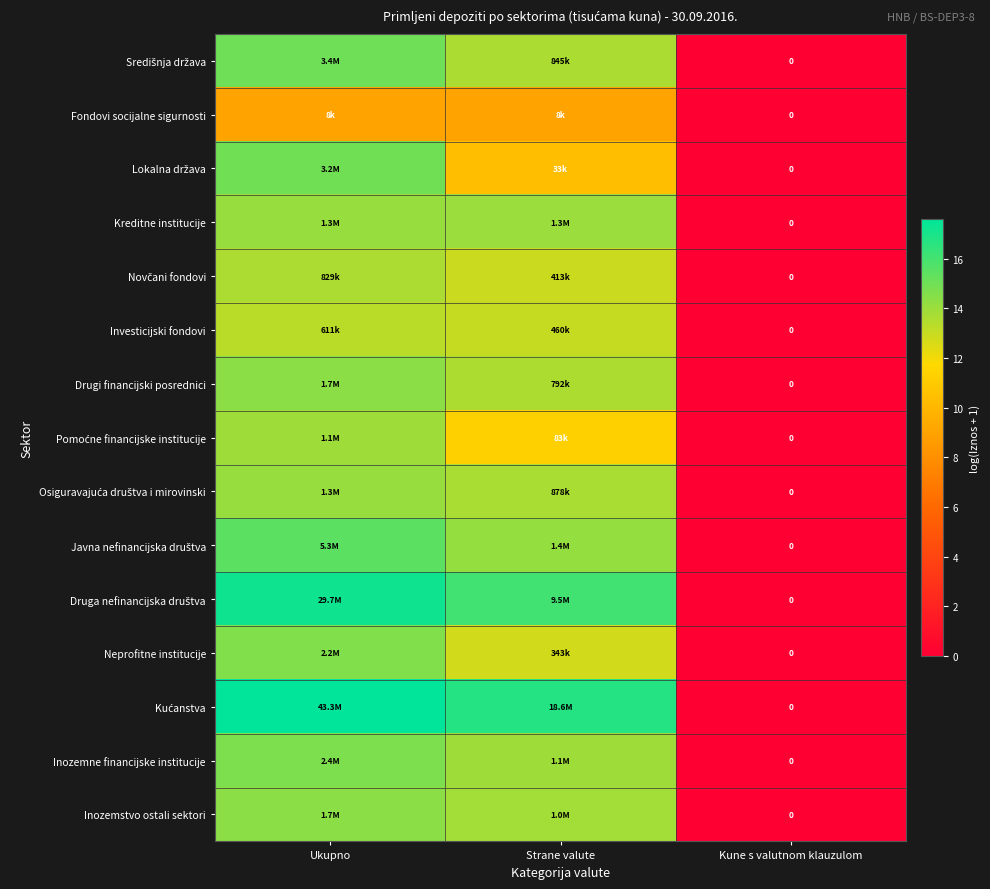

What is the difference between the second highest and minimum values in the Inozemstvo ostali sektori series?

13.8